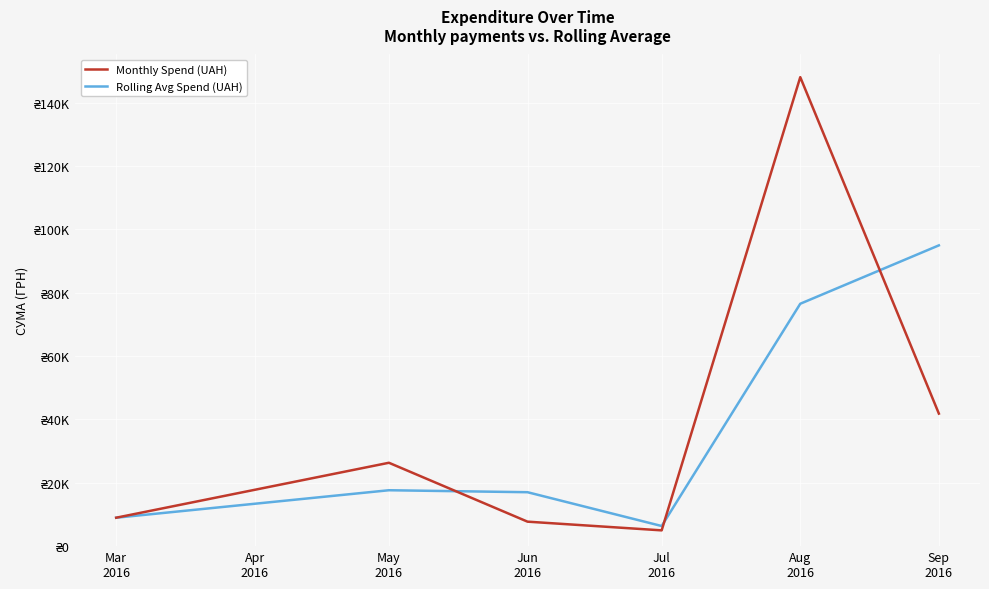

After their last crossing, which series has the higher values: Rolling Avg Spend (UAH) or Monthly Spend (UAH)?

Rolling Avg Spend (UAH)